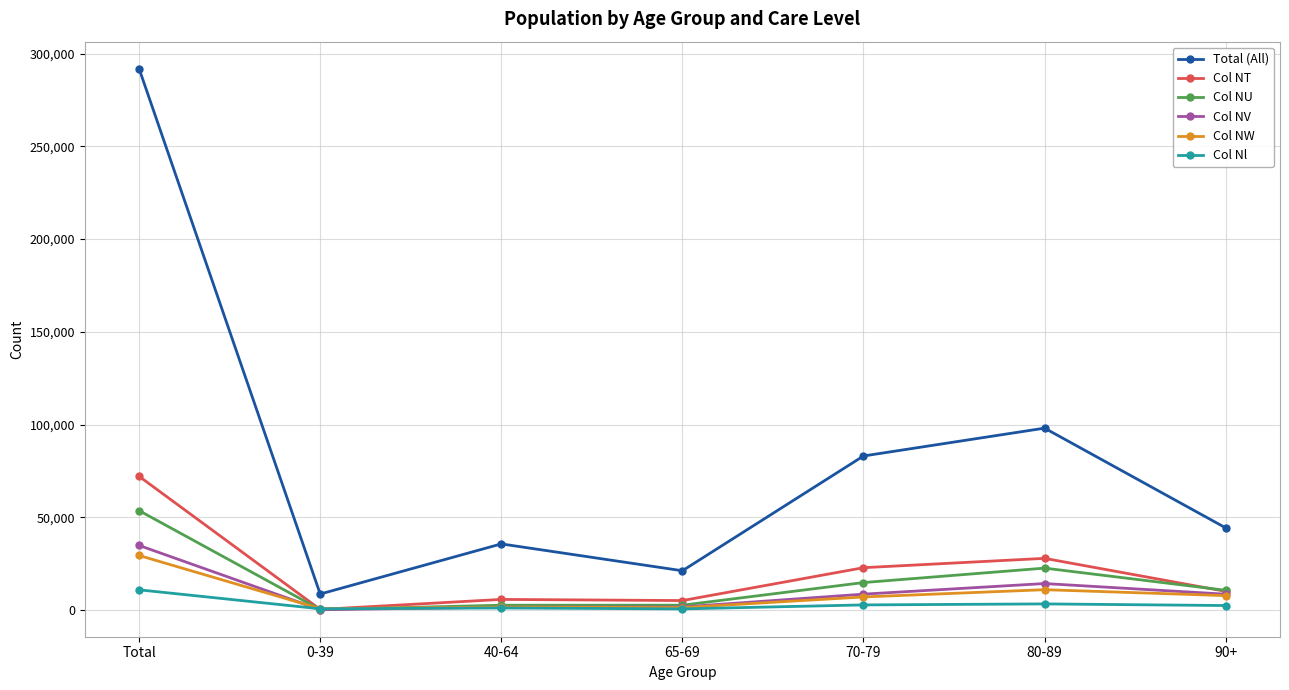

What is the difference between the maximum and minimum values in the Total (All) series?

283288